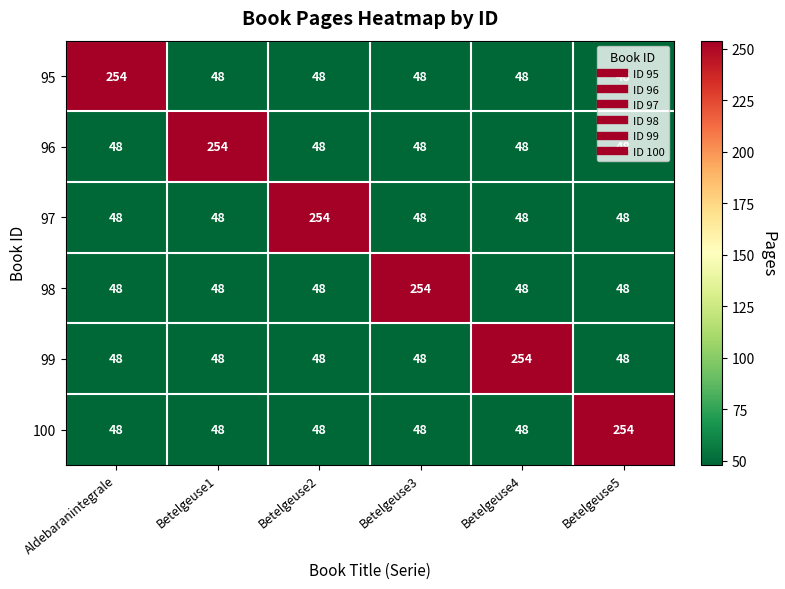

What is the maximum value for 99?

254